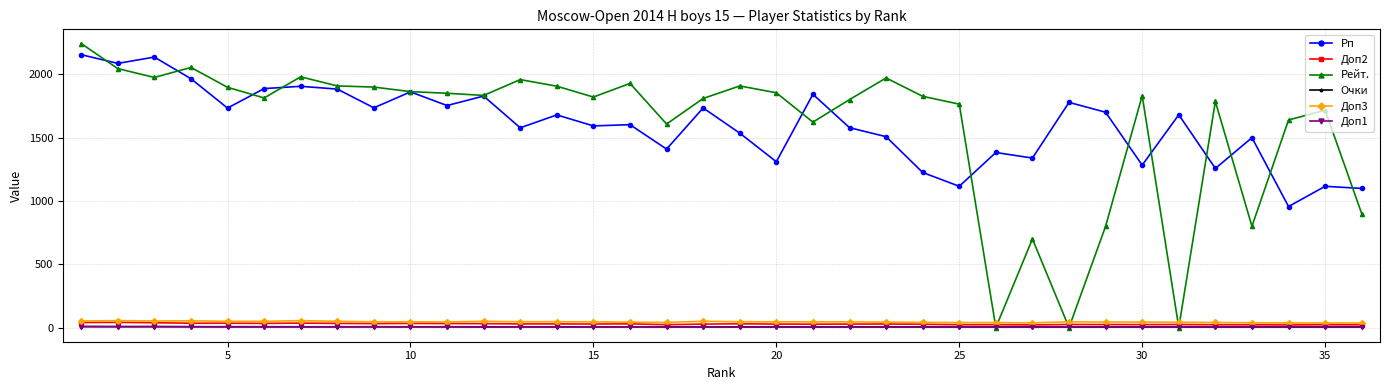

How many lines are shown in the chart?

6